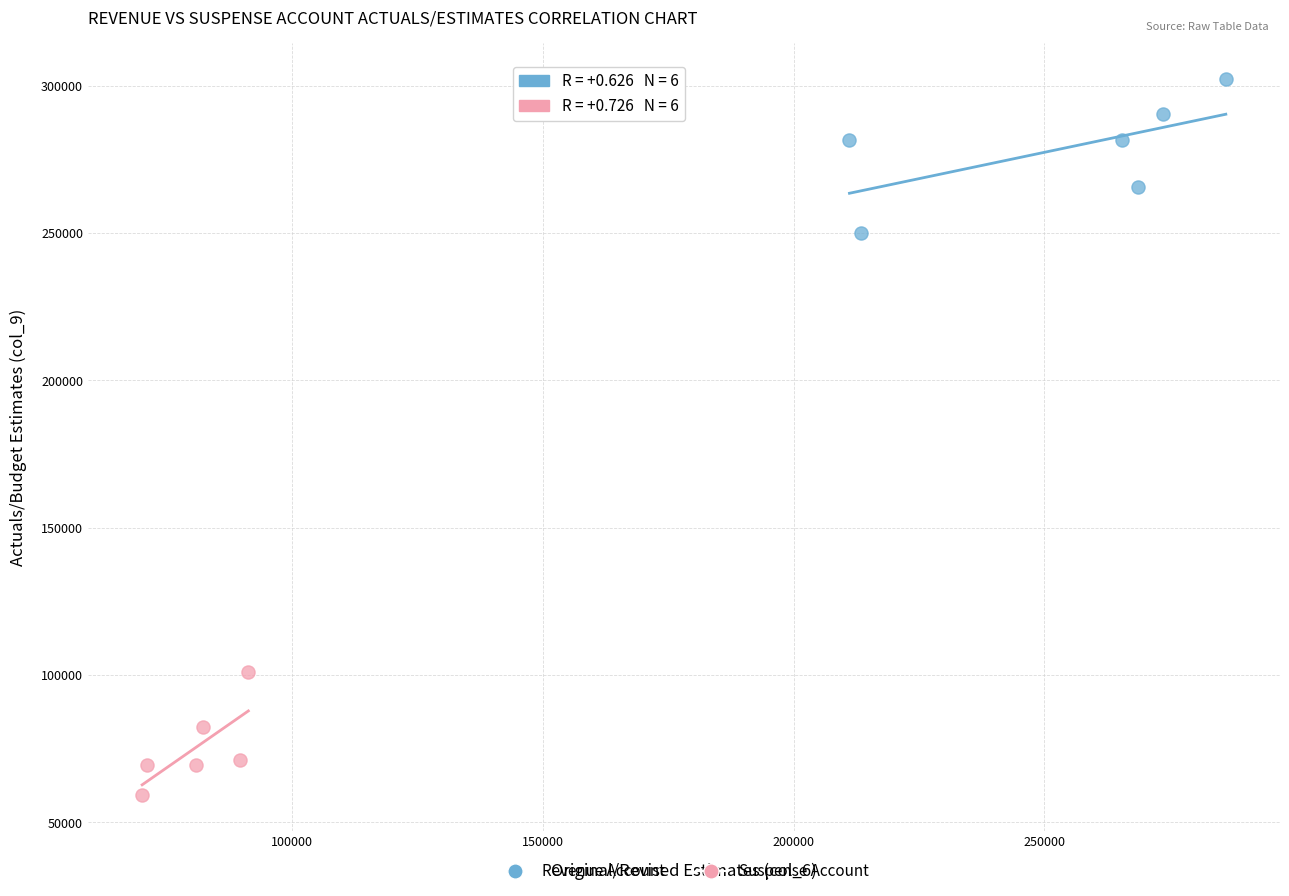

Which series contains the highest Y value?

Revenue Account